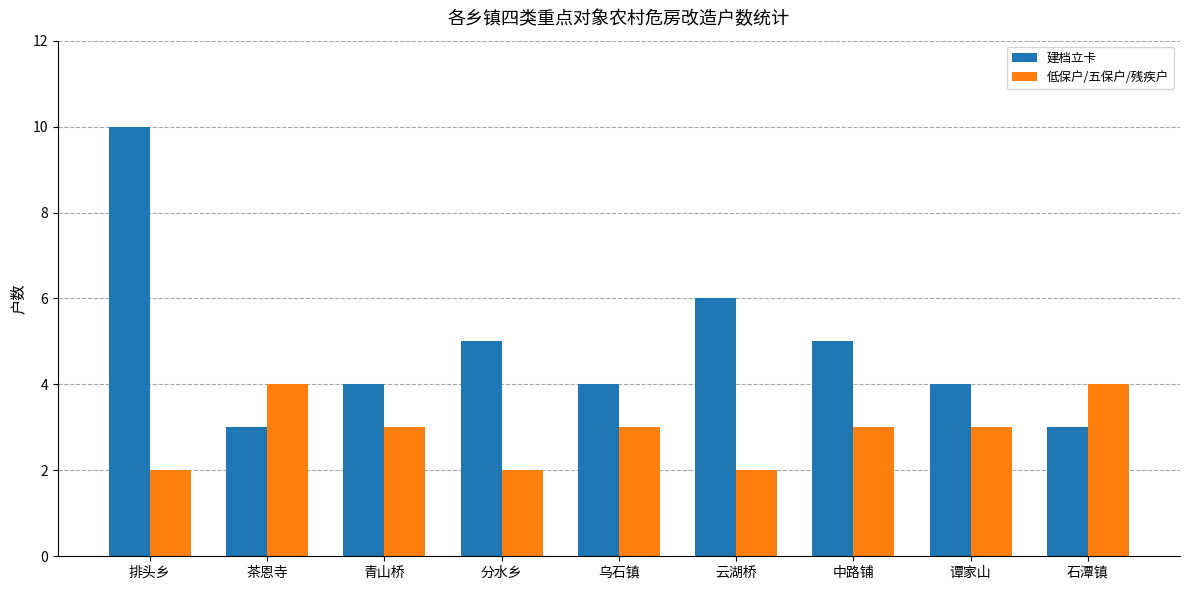

What is the minimum value shown in the chart?

2